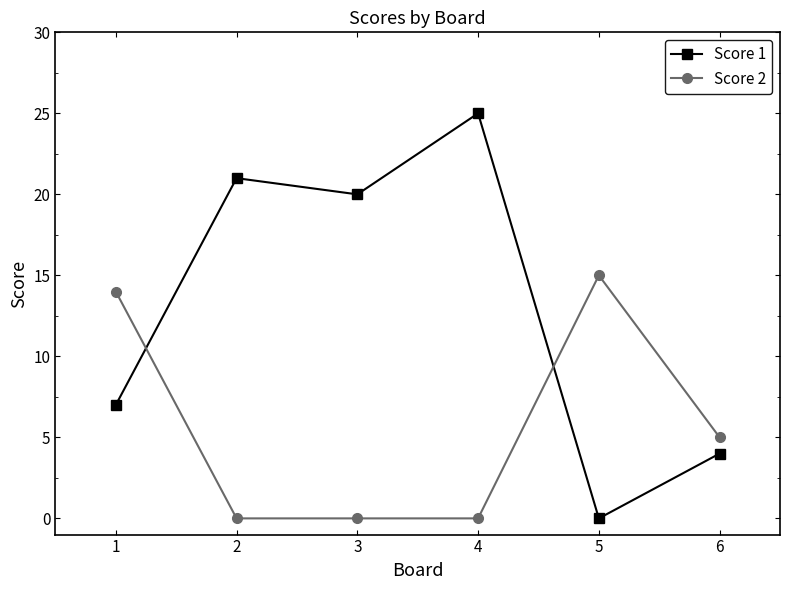

What are all the series names shown in the legend?

Score 1, Score 2